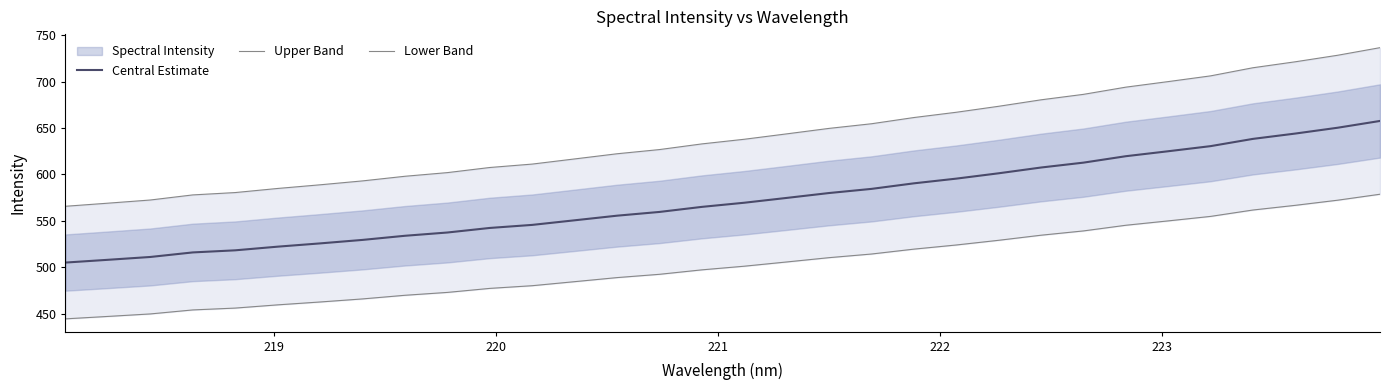

Is it true that Central Estimate equals 186.3 at 17?

False